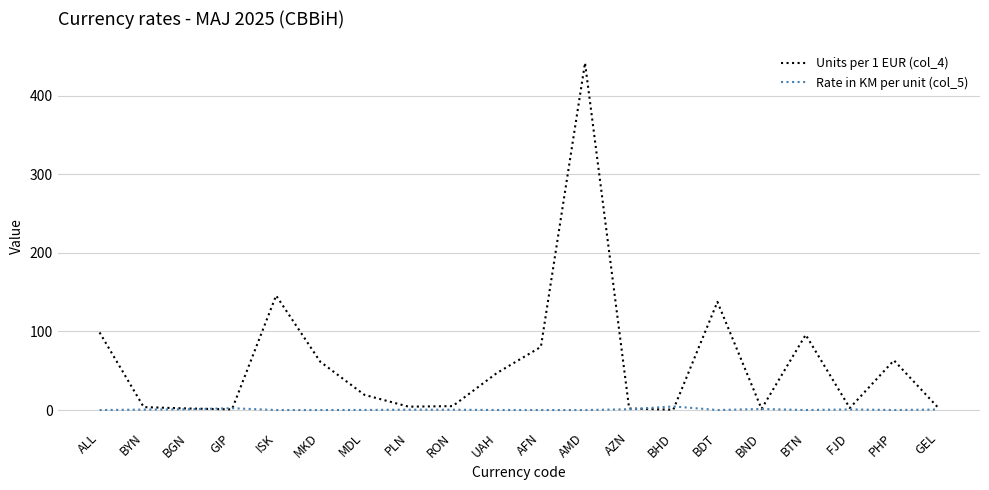

What is the total value across all series at BTN?

95.8